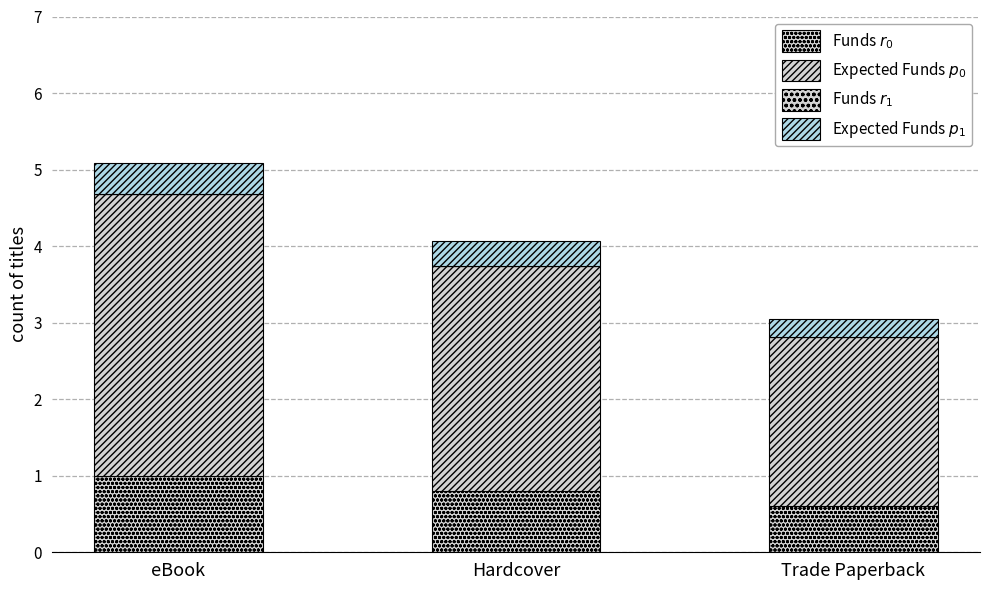

Are the bars horizontal?

No